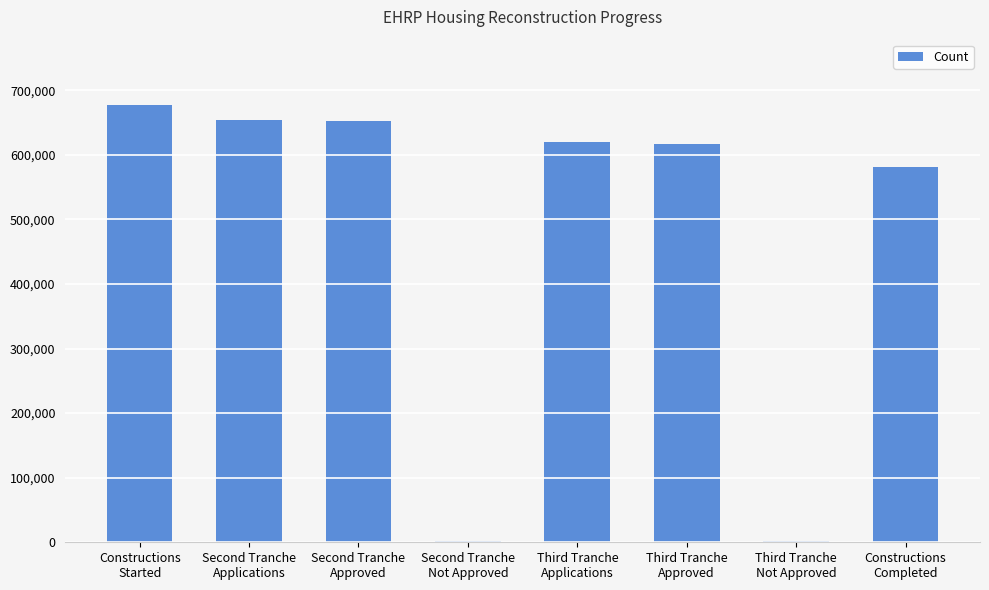

What is the sum of all values?

3803359